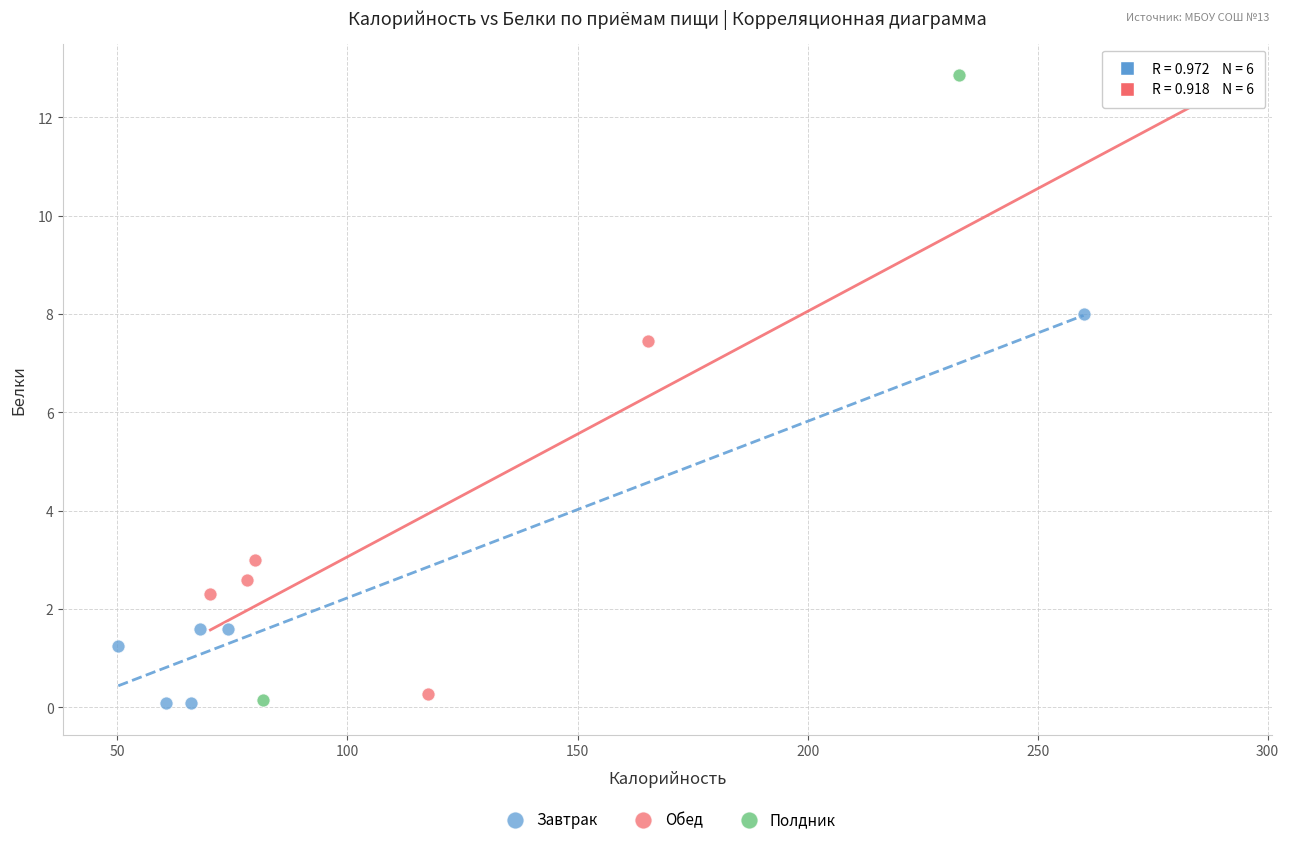

What are all the series names shown in the legend?

Завтрак, Обед, Полдник